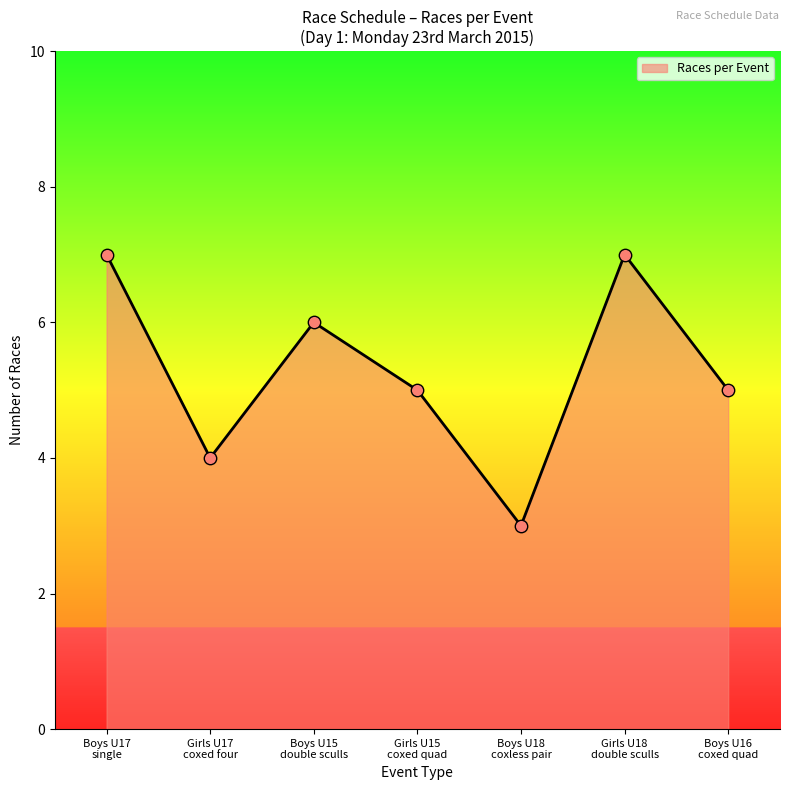

What is the ratio of the value at Boys U15 double sculls to the value at Girls U17 coxed four?

1.5